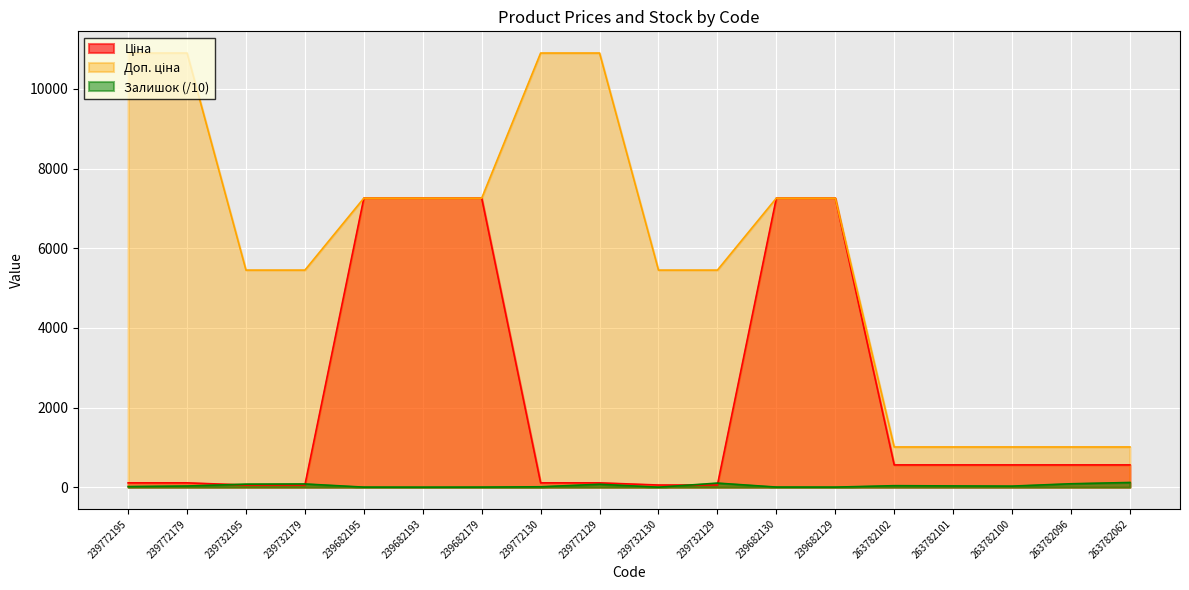

True or false: Ціна and Доп. ціна intersect in this chart.

False